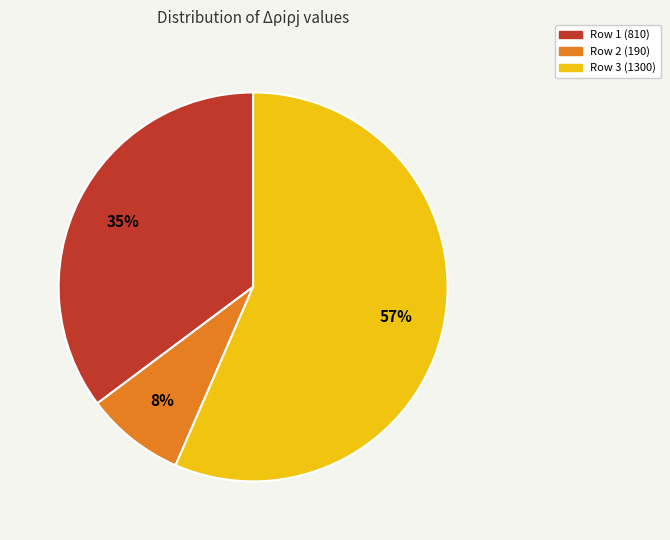

Is there any slice that represents more than half of the pie?

Yes